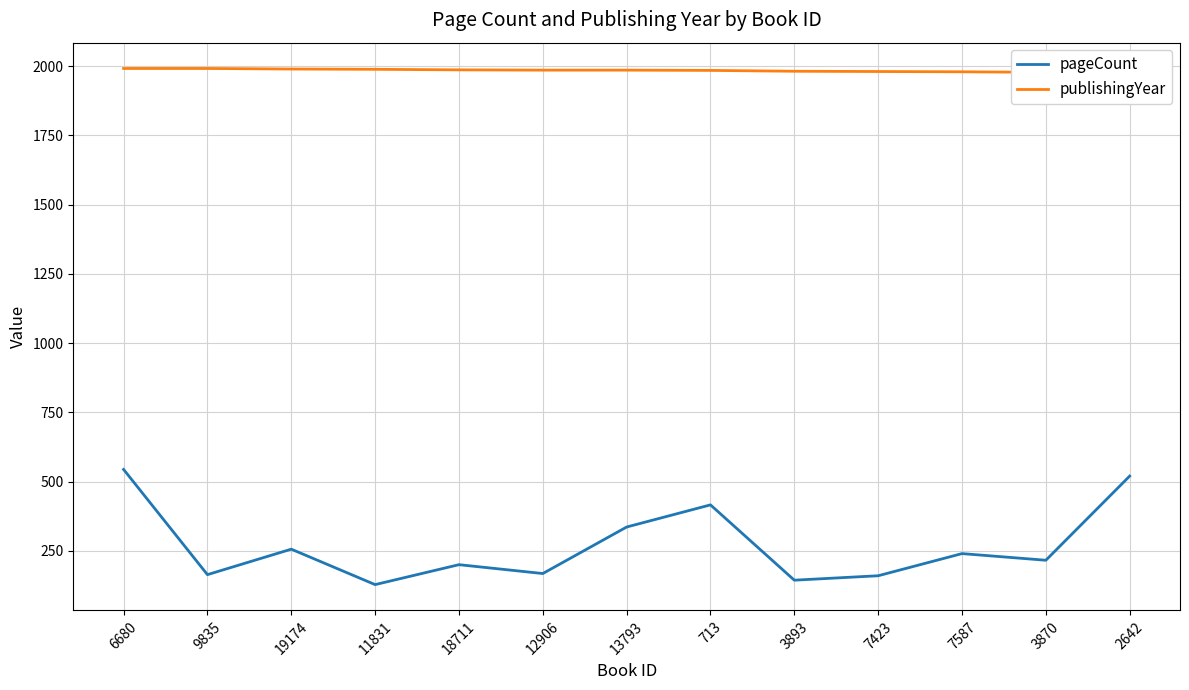

True or false: pageCount and publishingYear intersect in this chart.

False